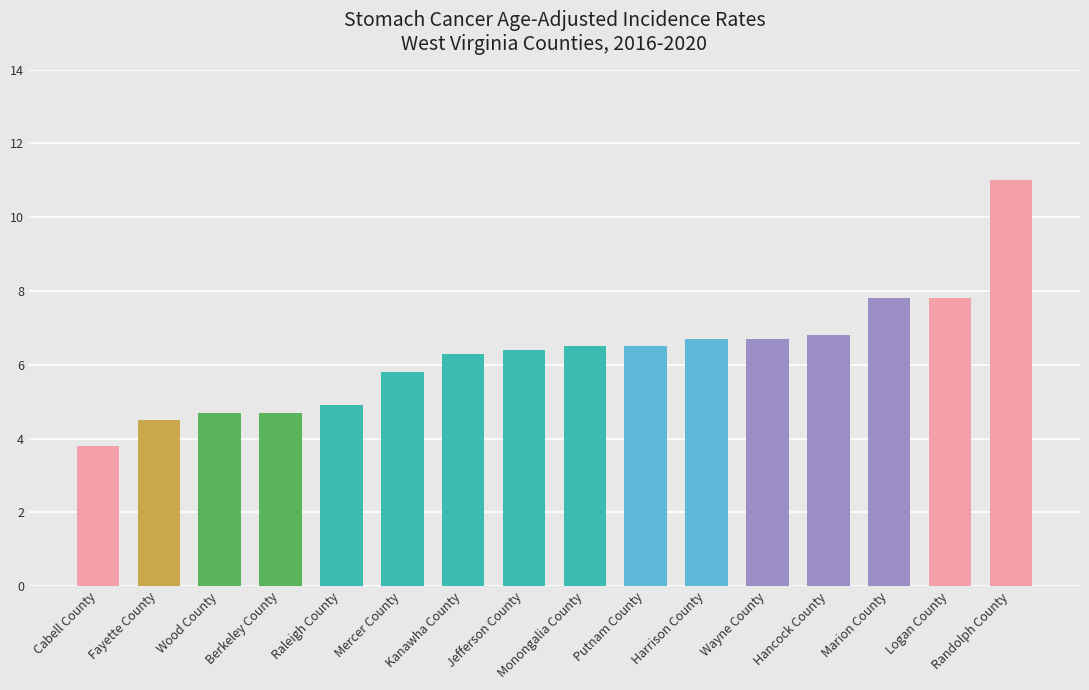

What is the sum of all values?

100.9